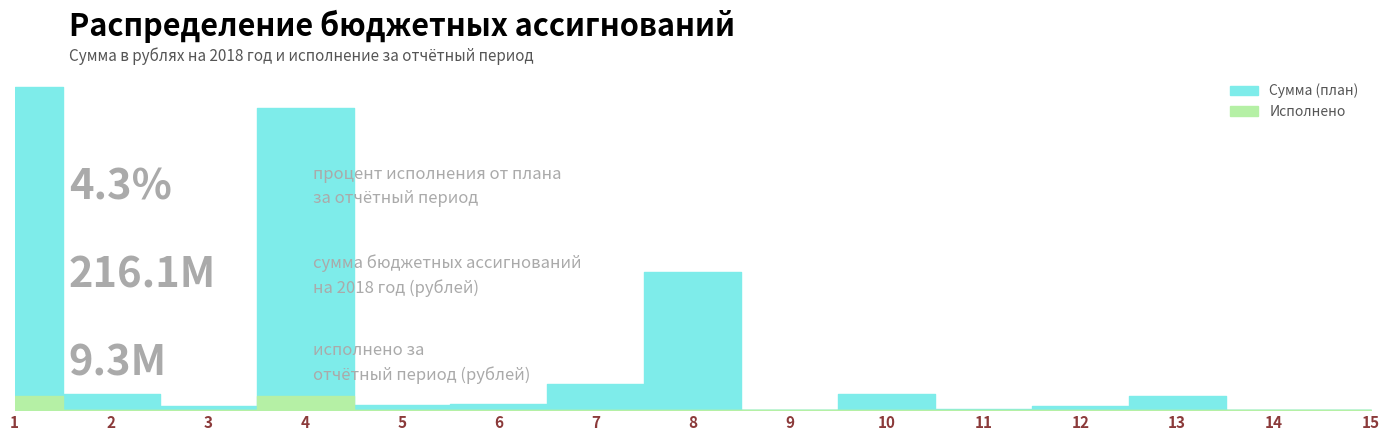

At 12, list the series in order from largest to smallest.

Сумма (план), Исполнено